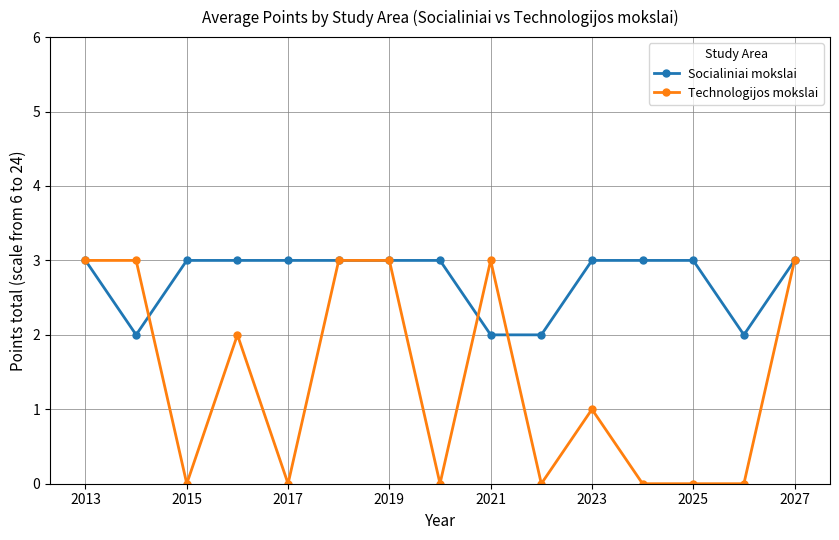

How many data points in Socialiniai mokslai are less than 3?

4